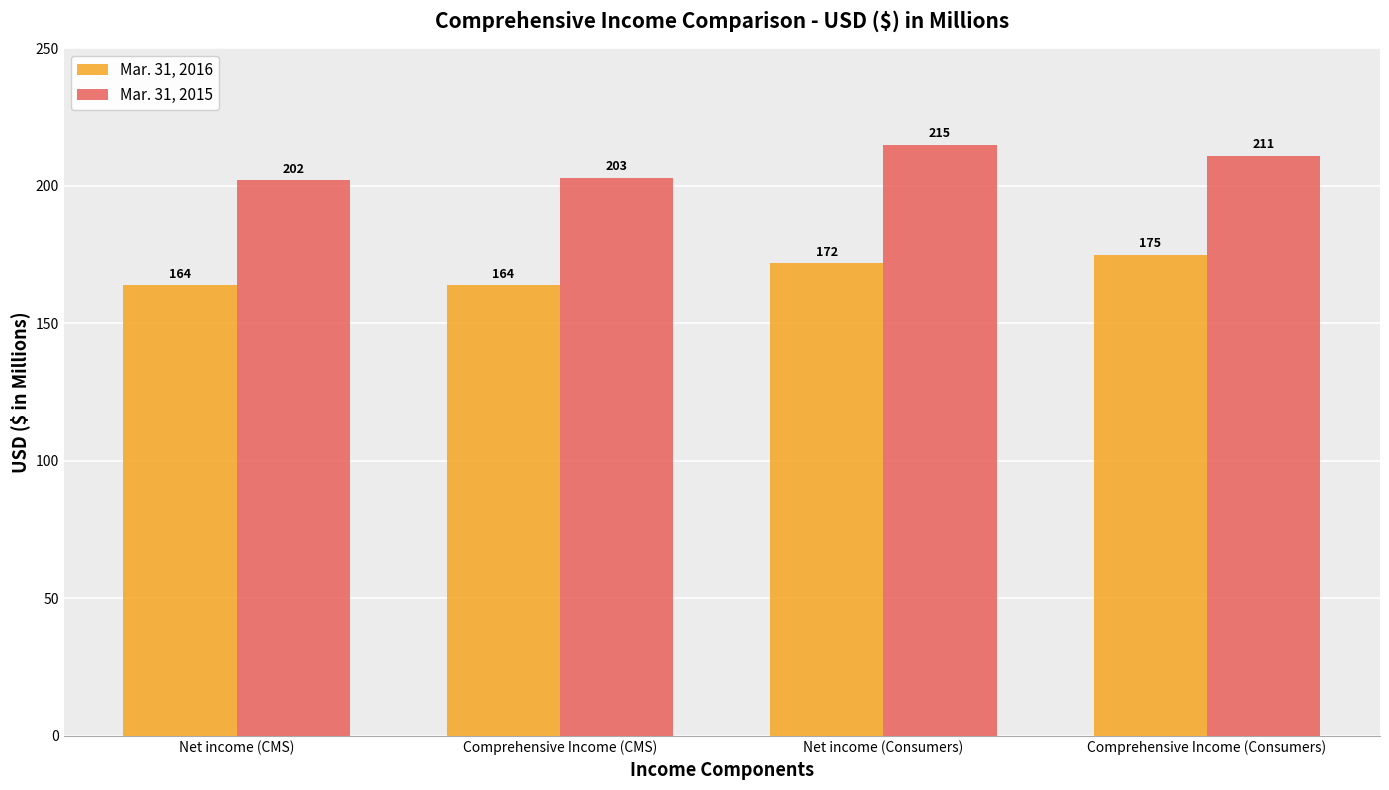

True or false: Mar. 31, 2015 has a value of 202 at Net income (CMS).

True